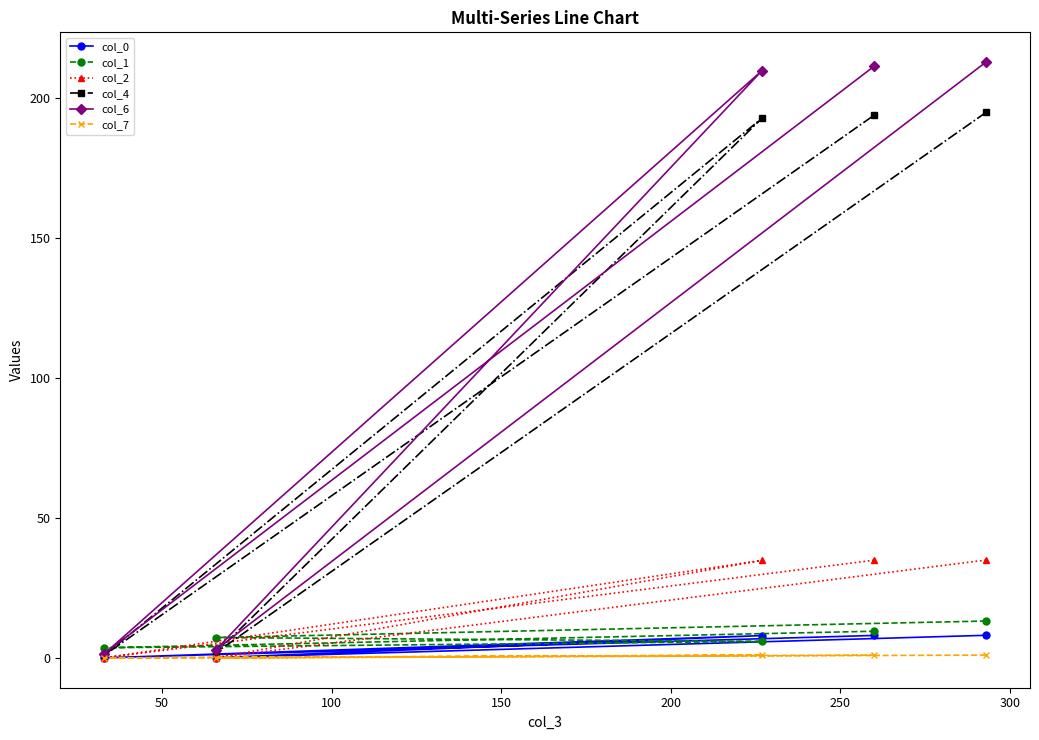

True or false: col_7 has more than 1 points higher than both neighbors.

False